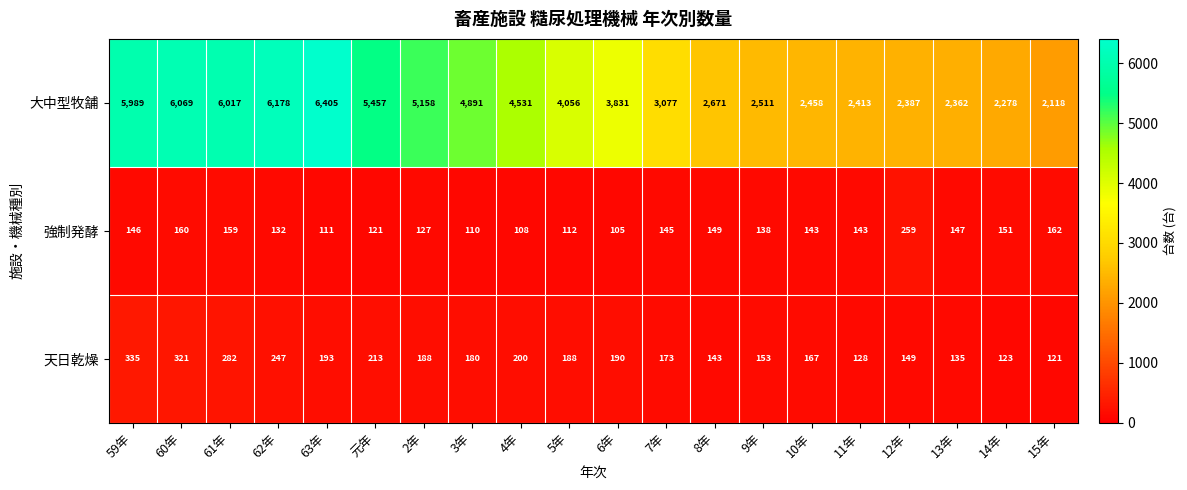

What is the difference between the 大中型牧舗 values at 15年 and 4年?

2413